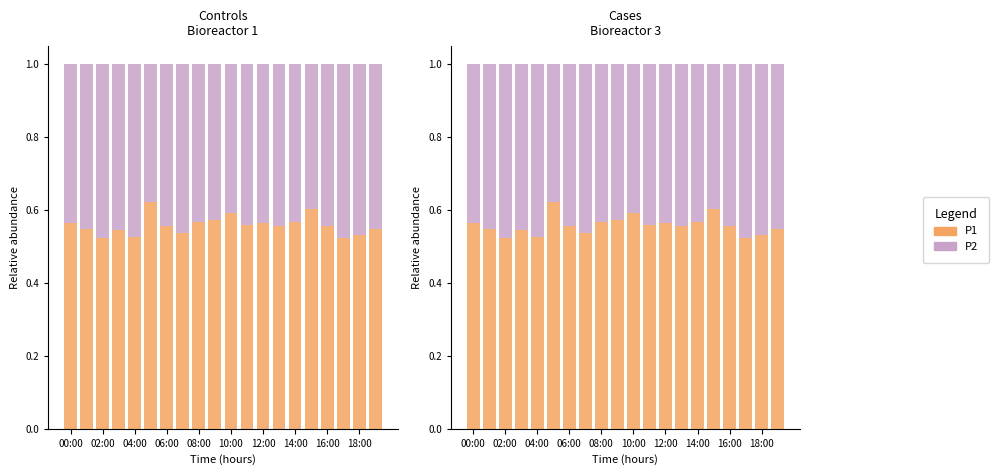

At 02:00, list the series in order from largest to smallest.

P1, P2